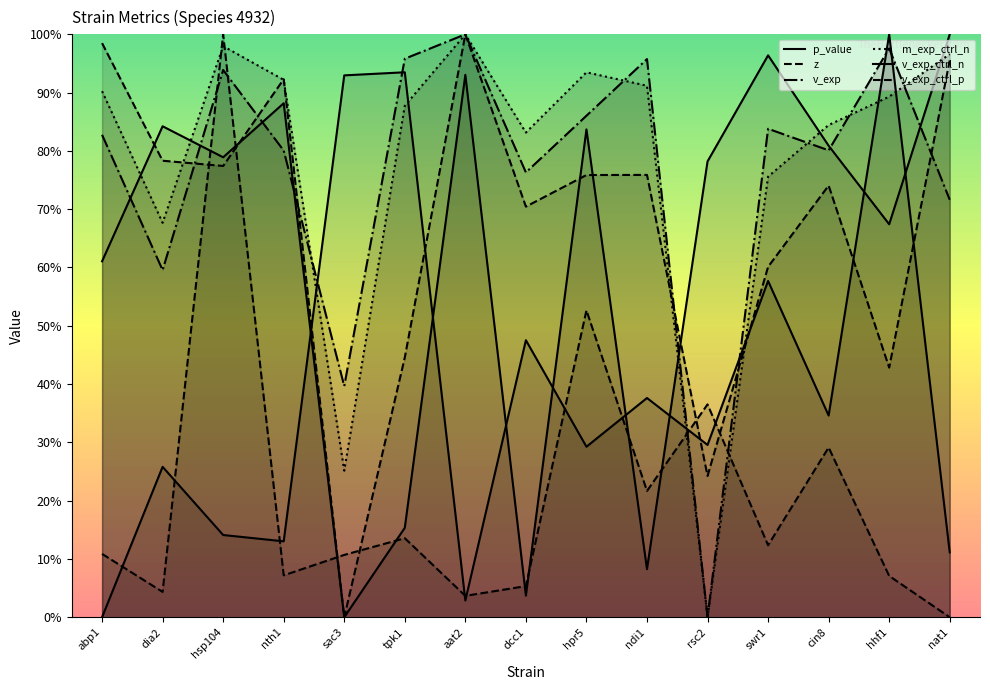

What is the total value across all series at ndi1?

3.3